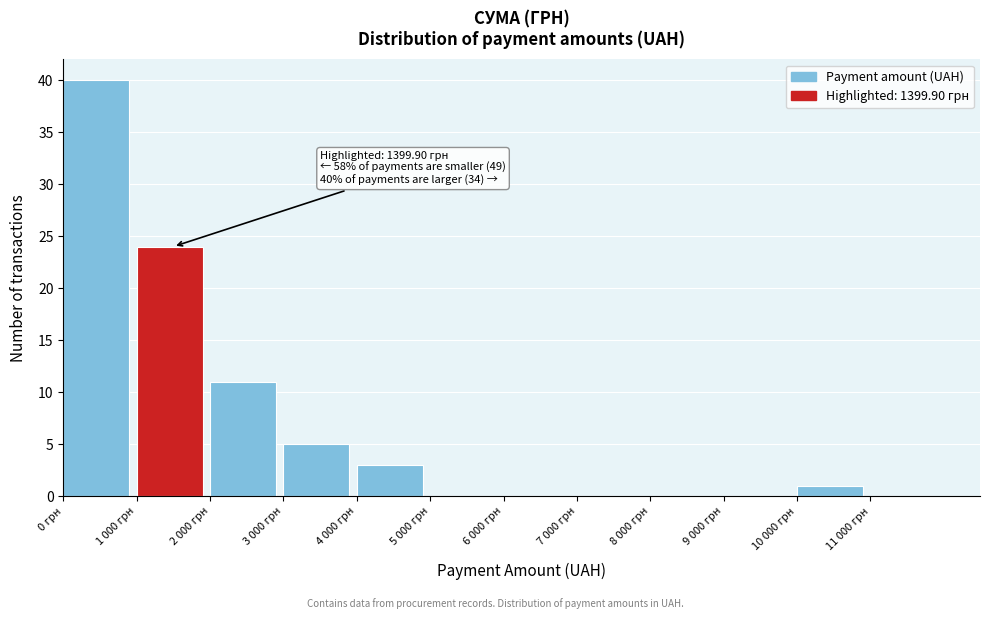

Reading left to right, extract all data points from this chart.

0 грн=40	1 000 грн=24	2 000 грн=11	3 000 грн=5	4 000 грн=3	5 000 грн=0	6 000 грн=0	7 000 грн=0	8 000 грн=0	9 000 грн=0	10 000 грн=1	11 000 грн=0